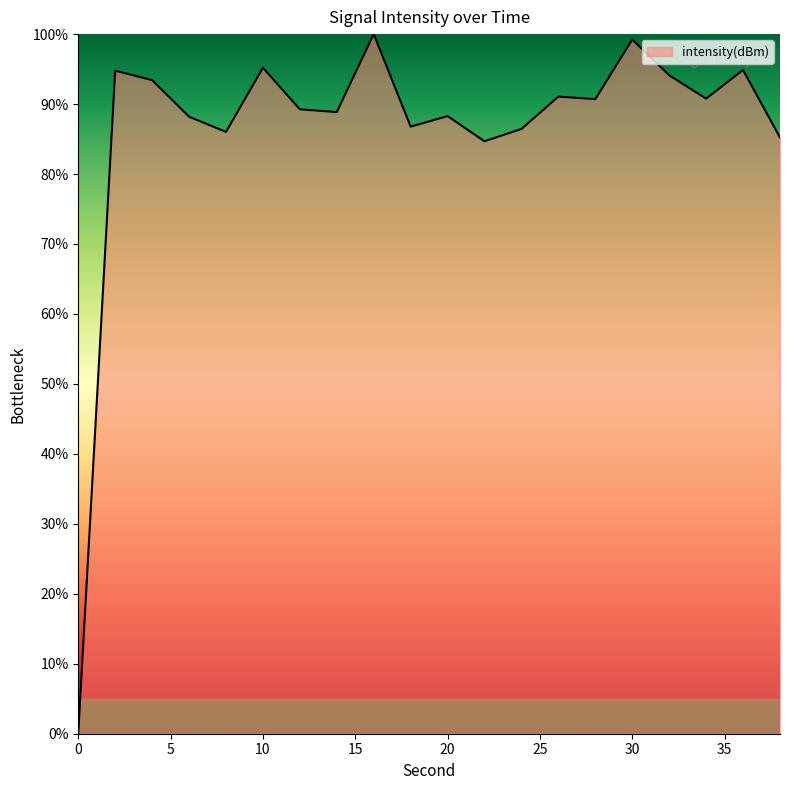

What is the greatest value displayed?

100.0